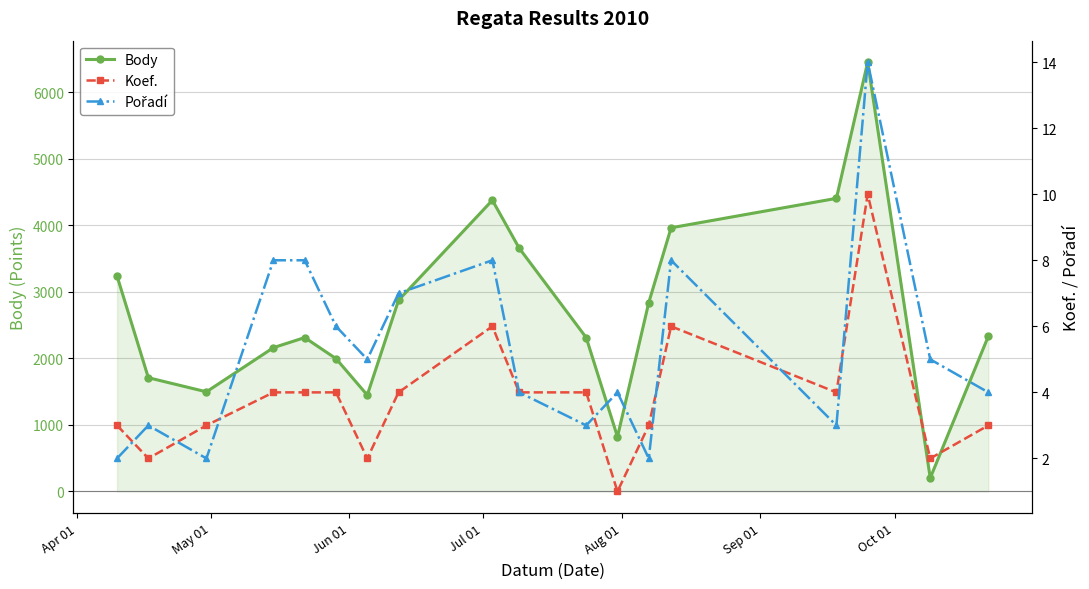

What is the average value of the Body series?

2699